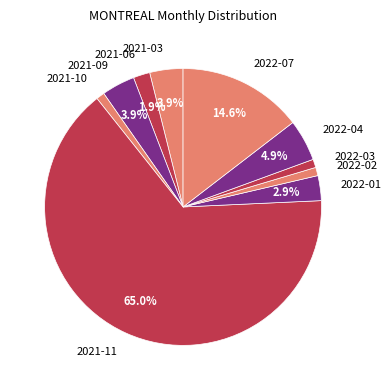

Which slice is the largest?

2021-11